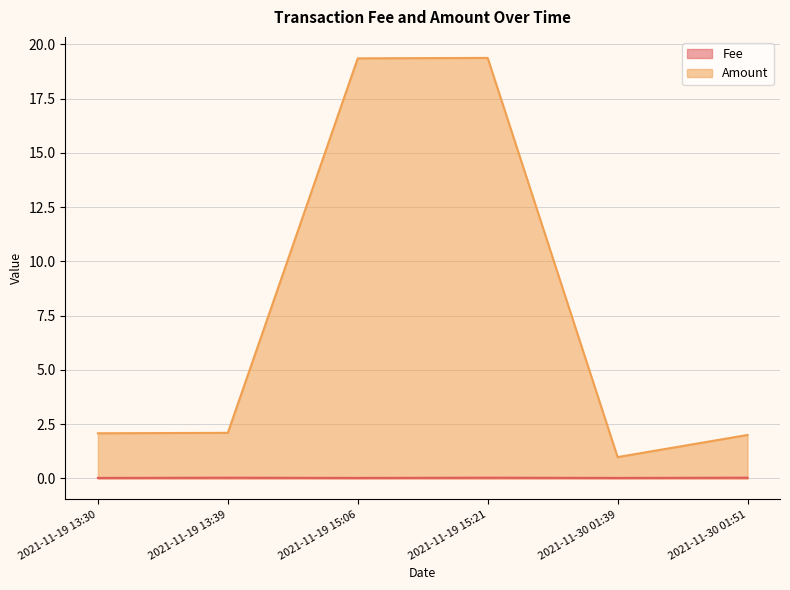

Reading left to right, what are all the values shown in this chart?

Fee: 0.0	0.0	0.0	0.0	0.0	0.0
Amount: 2.1	2.1	19.4	19.4	1.0	2.0